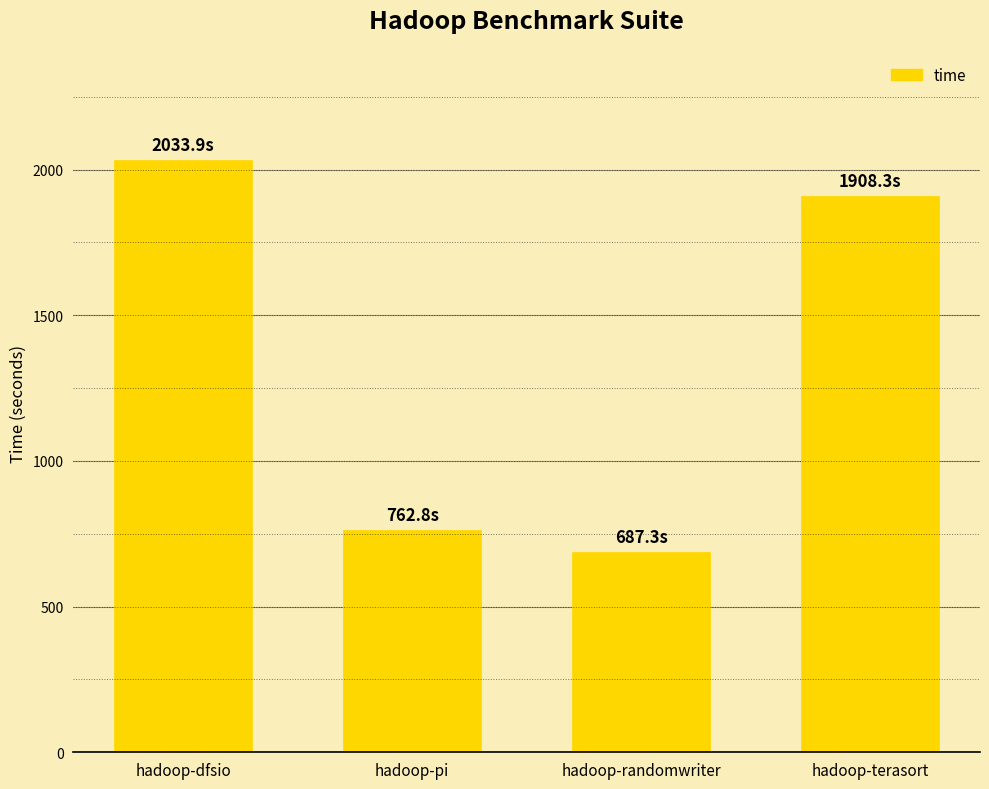

What is the sum of the values at hadoop-dfsio and hadoop-pi?

2796.8